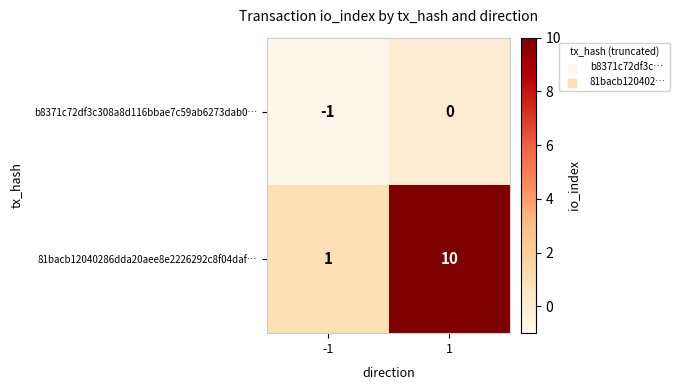

What is the average value of the 81bacb12040286dda20aee8e2226292c8f04daf… series?

6